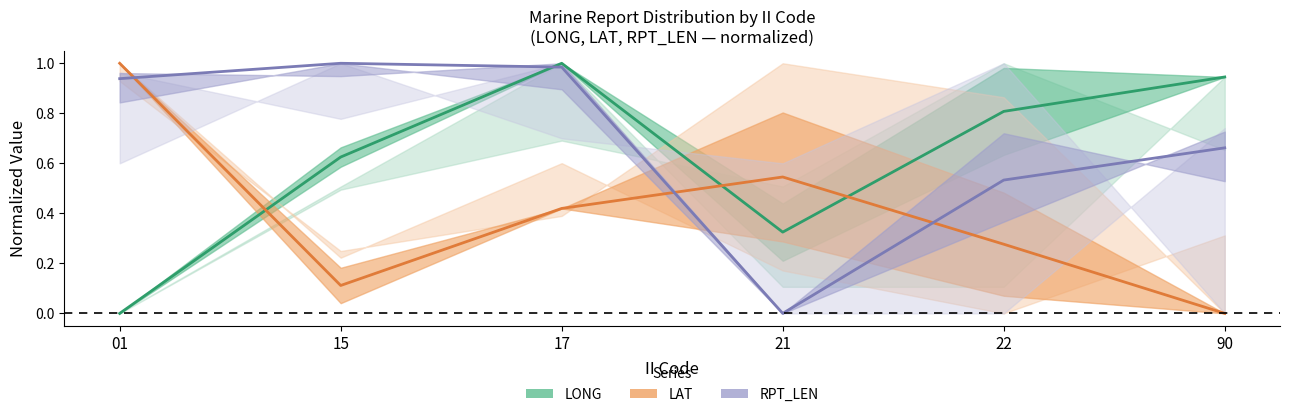

How many times do LAT and RPT_LEN cross each other?

3